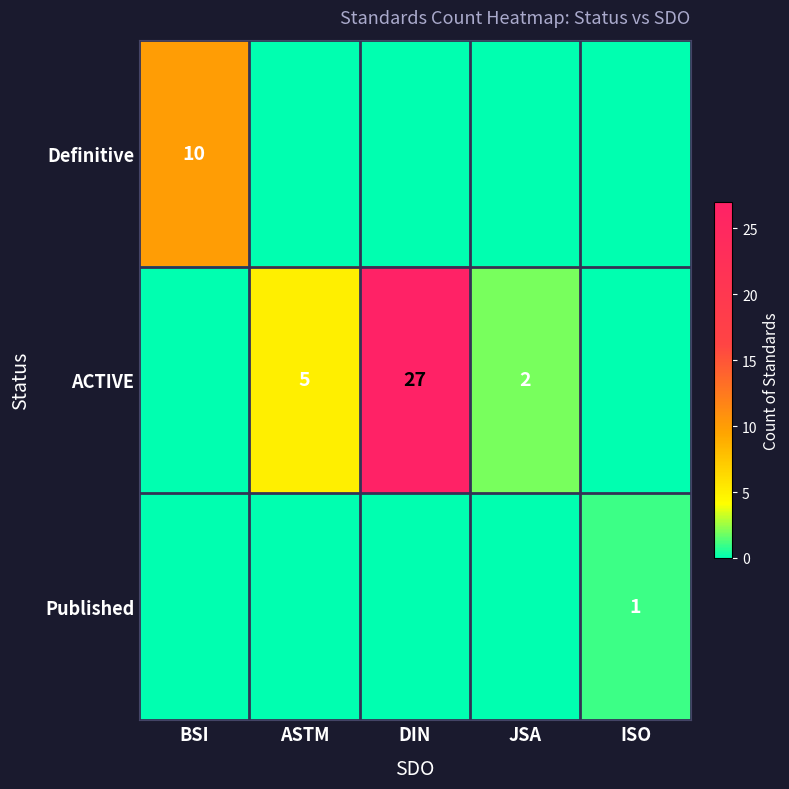

True or false: Published has a value of 1 at ISO.

True